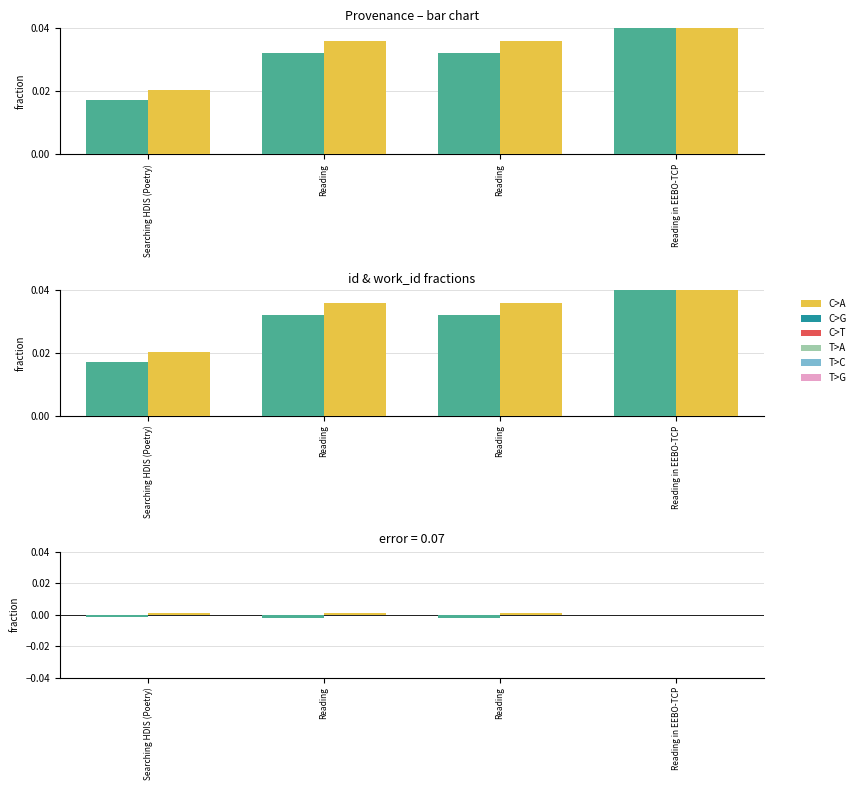

Does the chart contain any negative values?

Yes